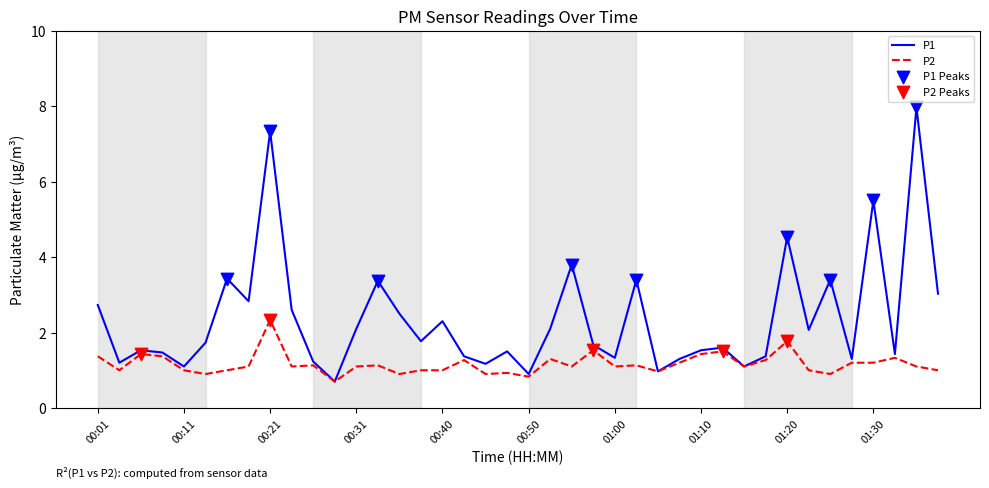

Which series has the widest spread of values?

P1